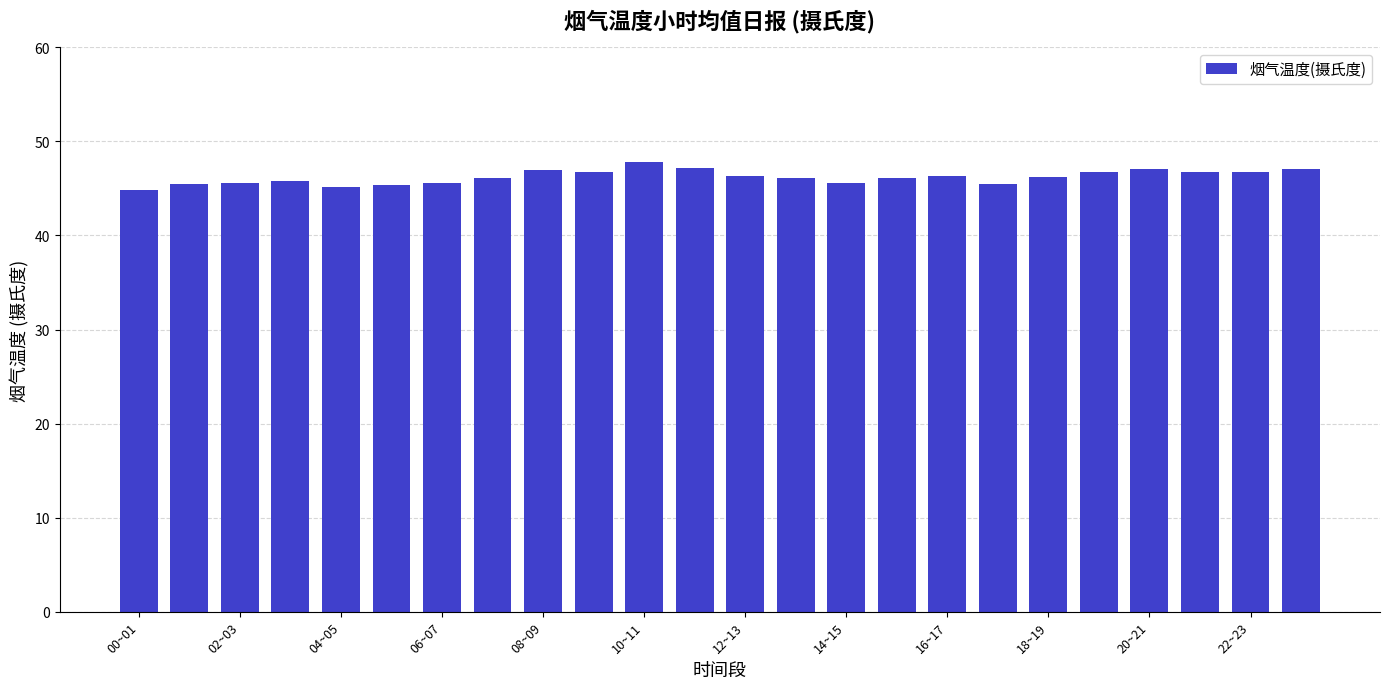

What is the smallest value displayed?

44.9